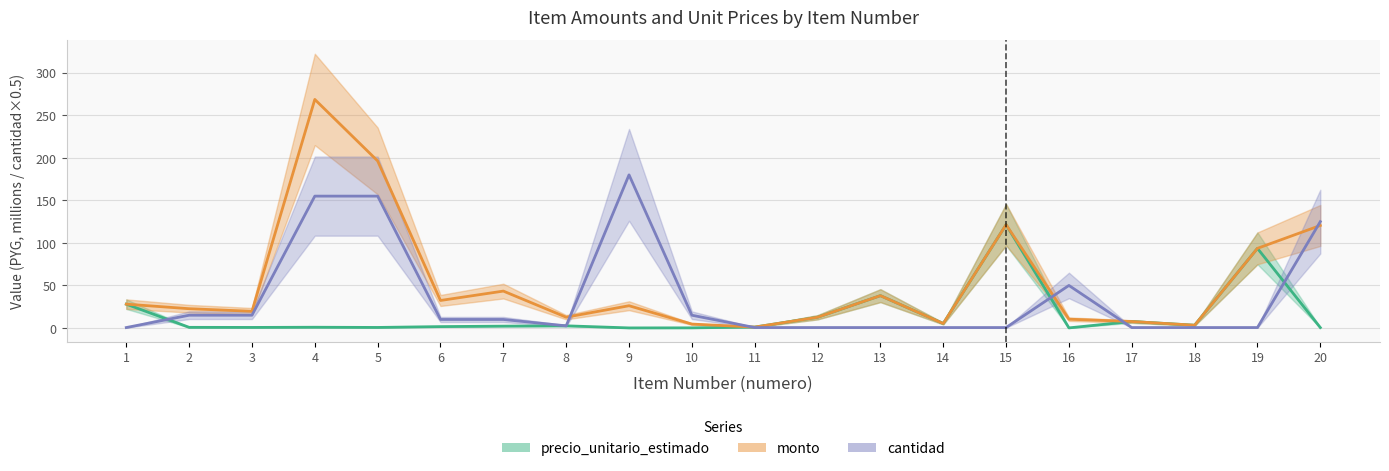

True or false: precio_unitario_estimado and monto cross at least once.

False